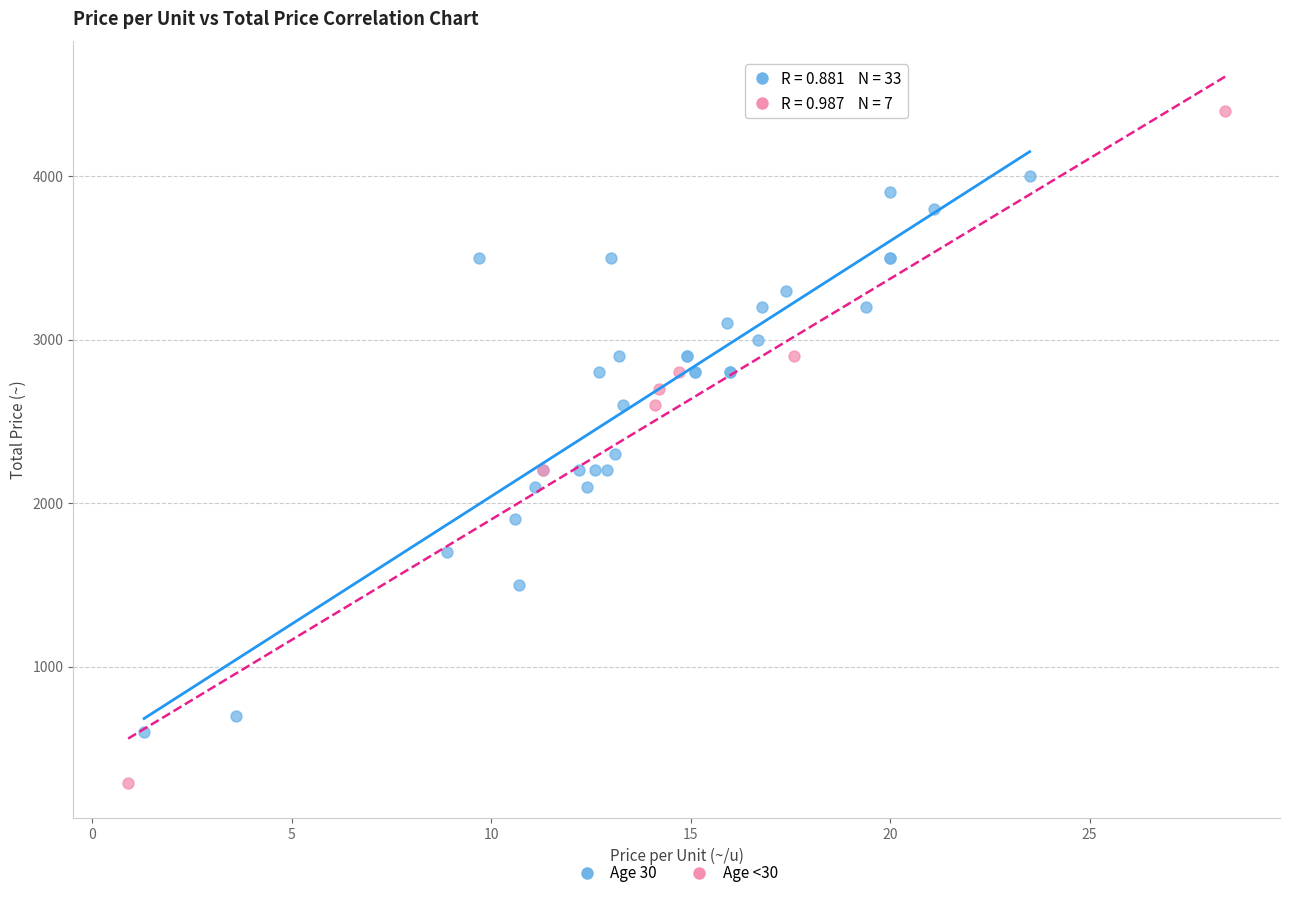

Which series has the largest Y range (max minus min)?

Age <30